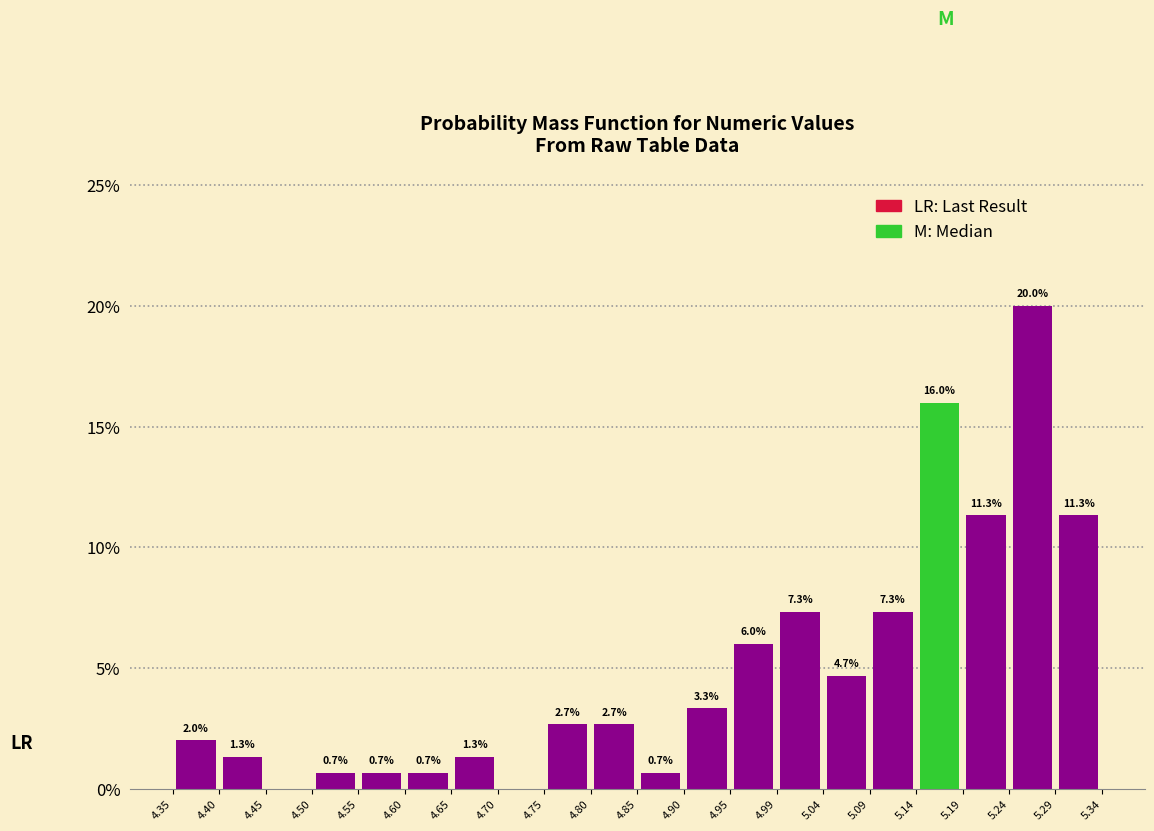

Which range on the x-axis has the tallest bar?

5.24 to 5.29